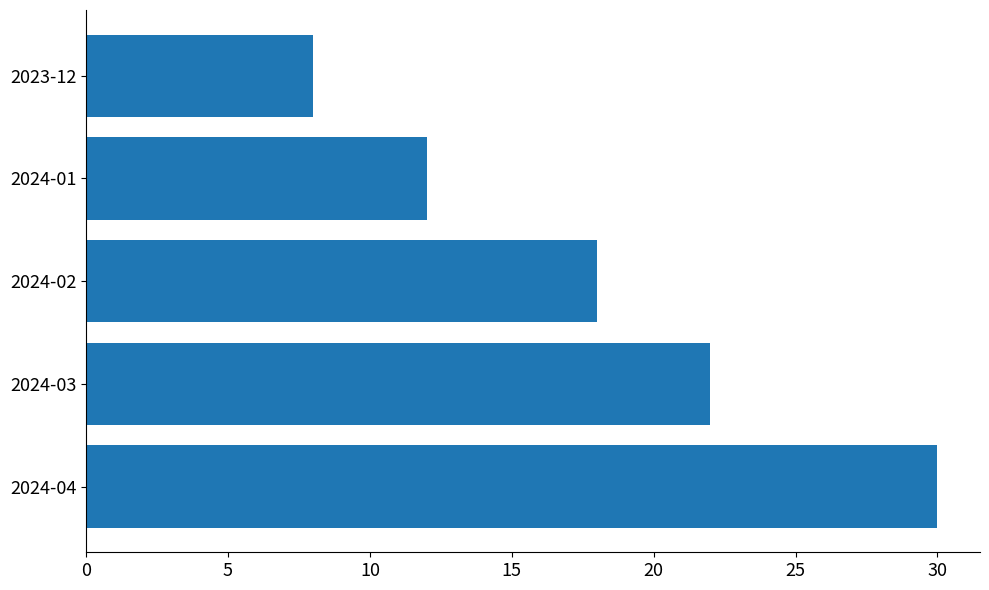

Count the number of categories in the chart.

5